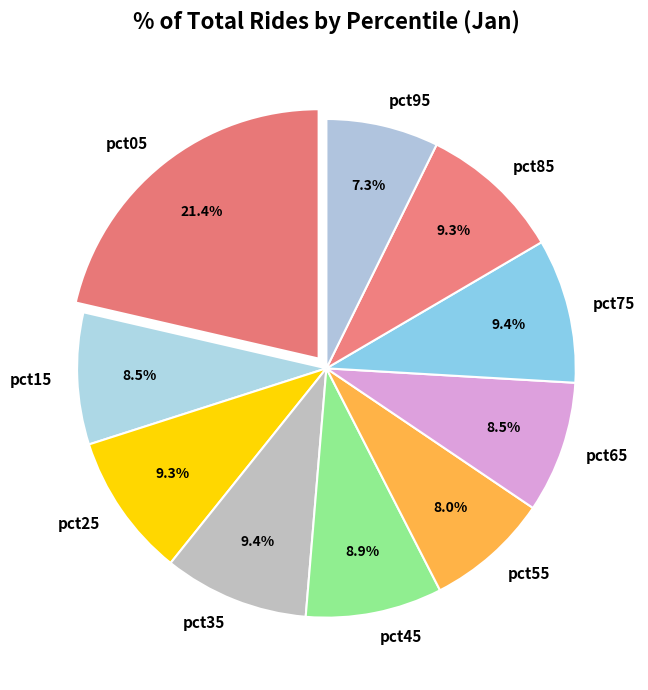

Is it true that pct85 is 9% of the pie?

True